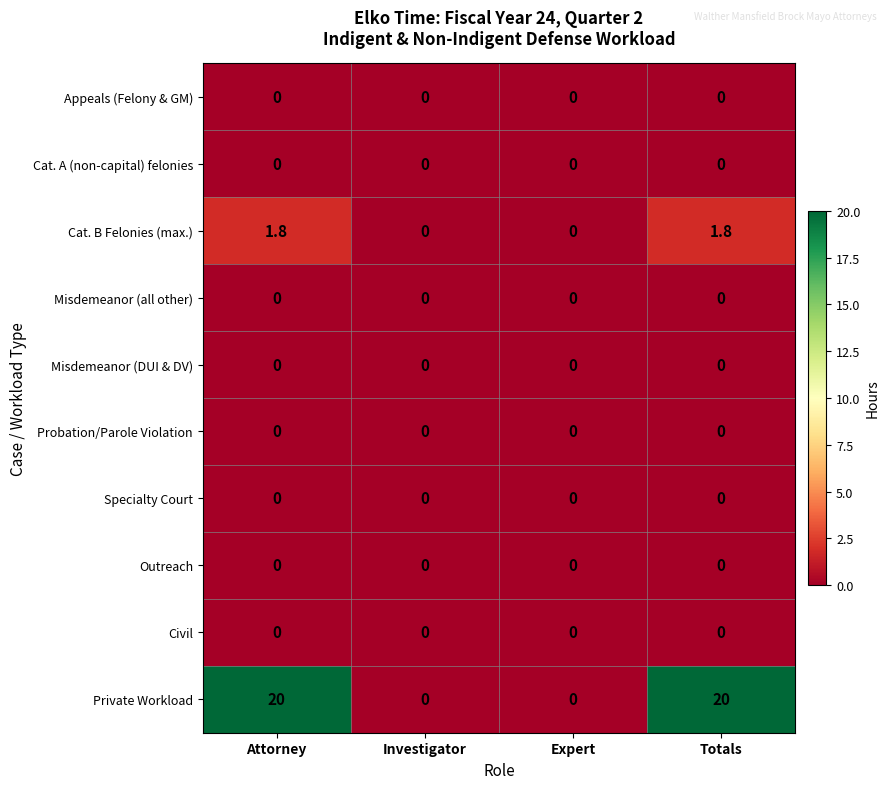

At how many categories does at least one series exceed 1?

2